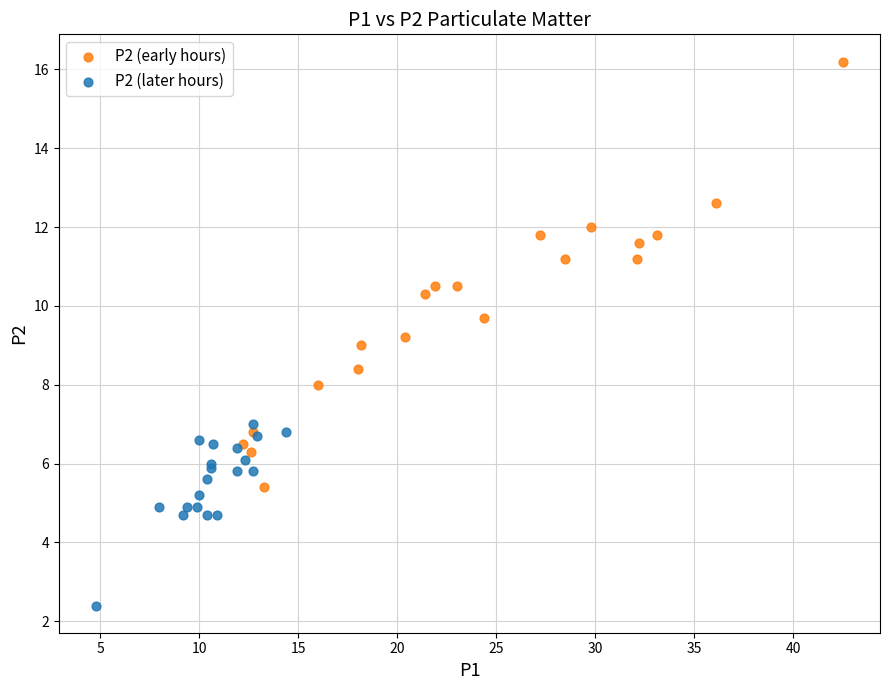

Which series reaches the maximum Y coordinate?

P2 (early hours)